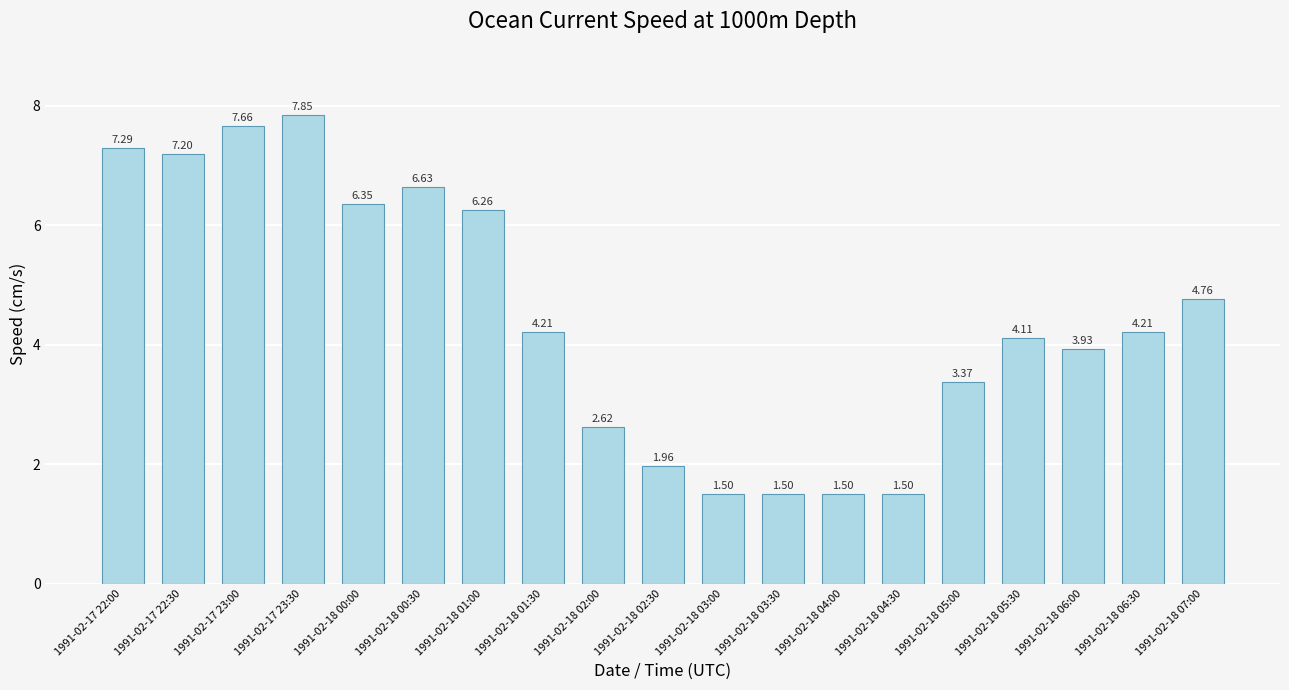

True or false: the data shows 4.2 at 1991-02-18 01:30.

True